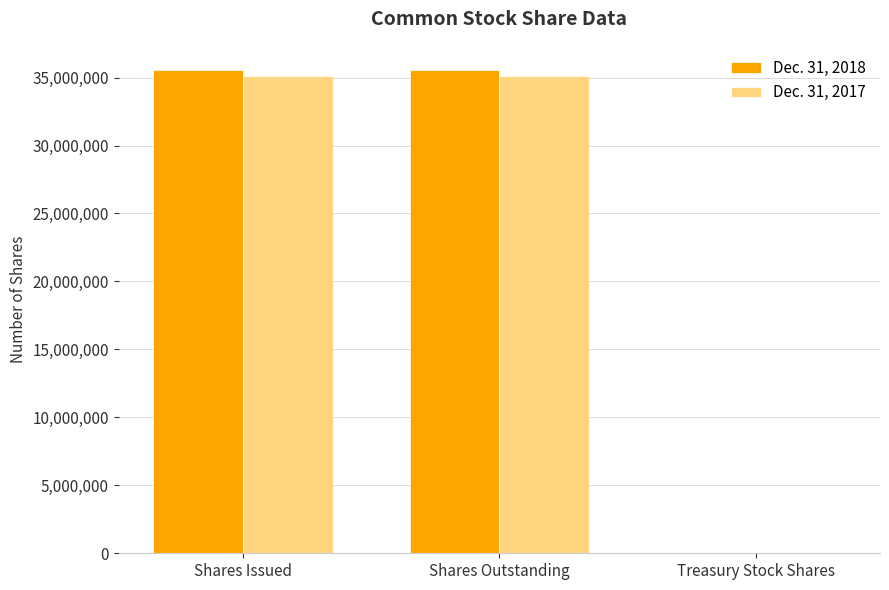

What is the total value across all series at Shares Issued?

70689143